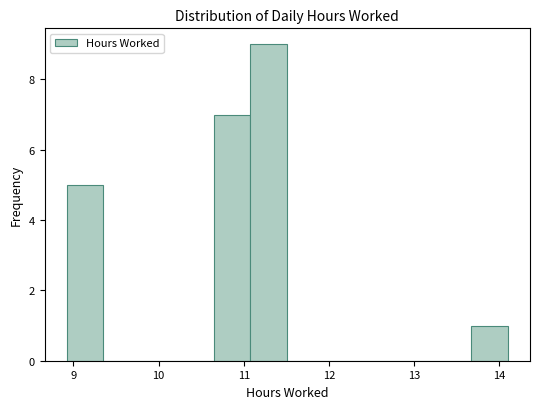

Reading left to right, list every bar in this chart as the range it spans on the x-axis followed by its height. Neither the bar edges nor the heights are printed on the chart, so give them approximately, as read against the axes.

8.9 to 9.4: 5
9.4 to 9.8: 0
9.8 to 10.2: 0
10.2 to 10.6: 0
10.6 to 11.1: 7
11.1 to 11.5: 9
11.5 to 11.9: 0
11.9 to 12.4: 0
12.4 to 12.8: 0
12.8 to 13.2: 0
13.2 to 13.7: 0
13.7 to 14.1: 1